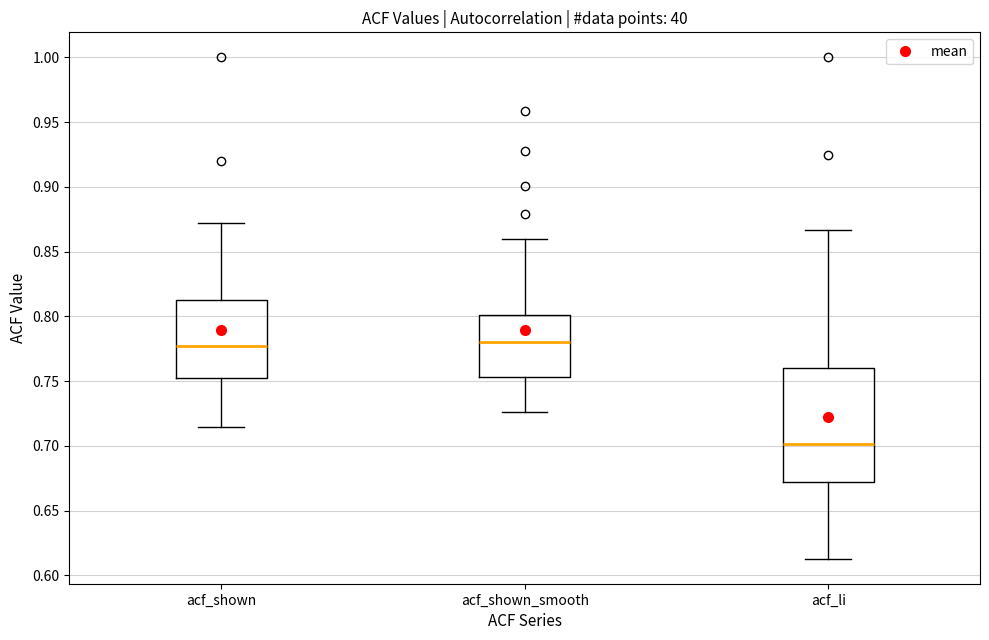

Reading left to right, read every box against the y-axis: the position of its median line, the range the box covers, and the ends of its whiskers. The values are not printed on the chart, so give them approximately, as read against the axis.

acf_shown: median 0.775, box 0.755 to 0.815, whiskers 0.715 to 0.870
acf_shown_smooth: median 0.780, box 0.755 to 0.800, whiskers 0.725 to 0.860
acf_li: median 0.700, box 0.675 to 0.760, whiskers 0.615 to 0.865